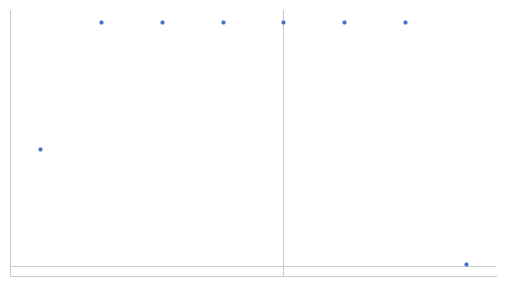

What is the difference between the maximum and minimum values?

5376